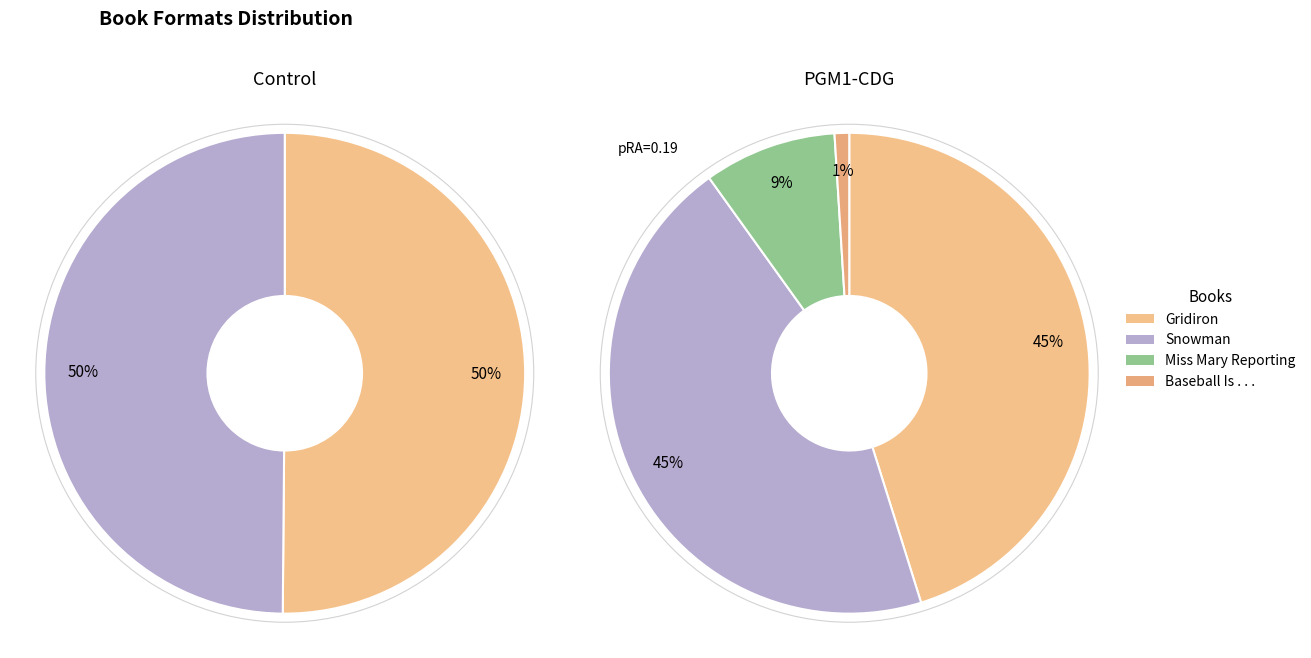

Does Gridiron account for over 50% of the chart?

No